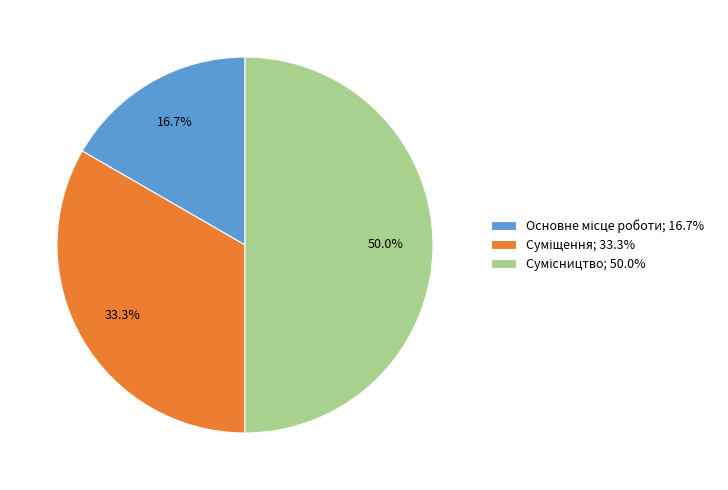

How many slices are in this pie chart?

3